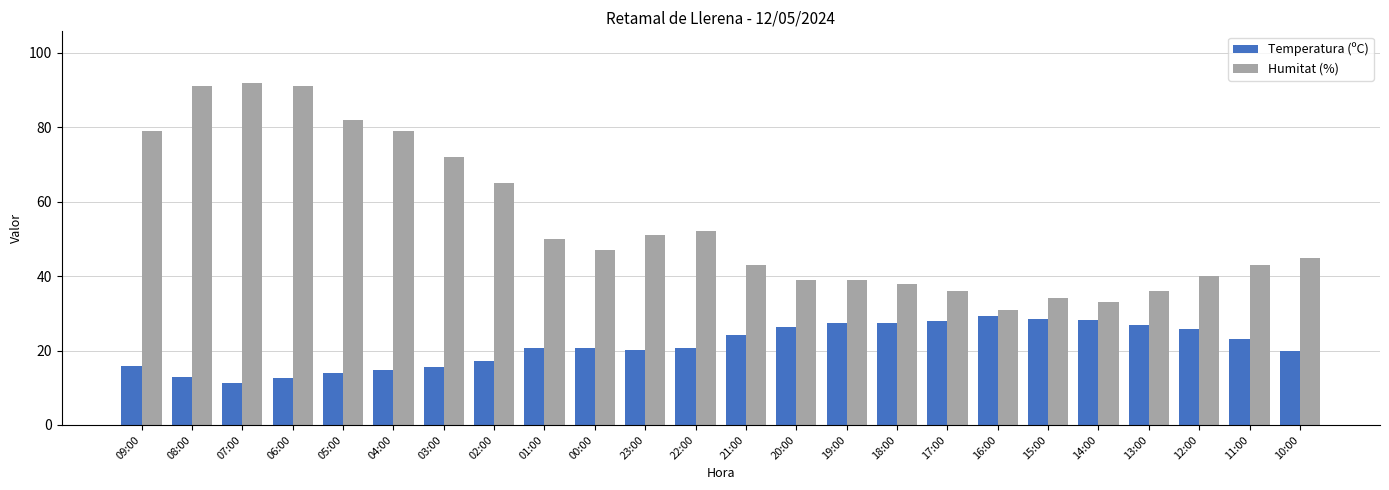

List the series in order of their peak value, lowest first.

Temperatura (ºC), Humitat (%)